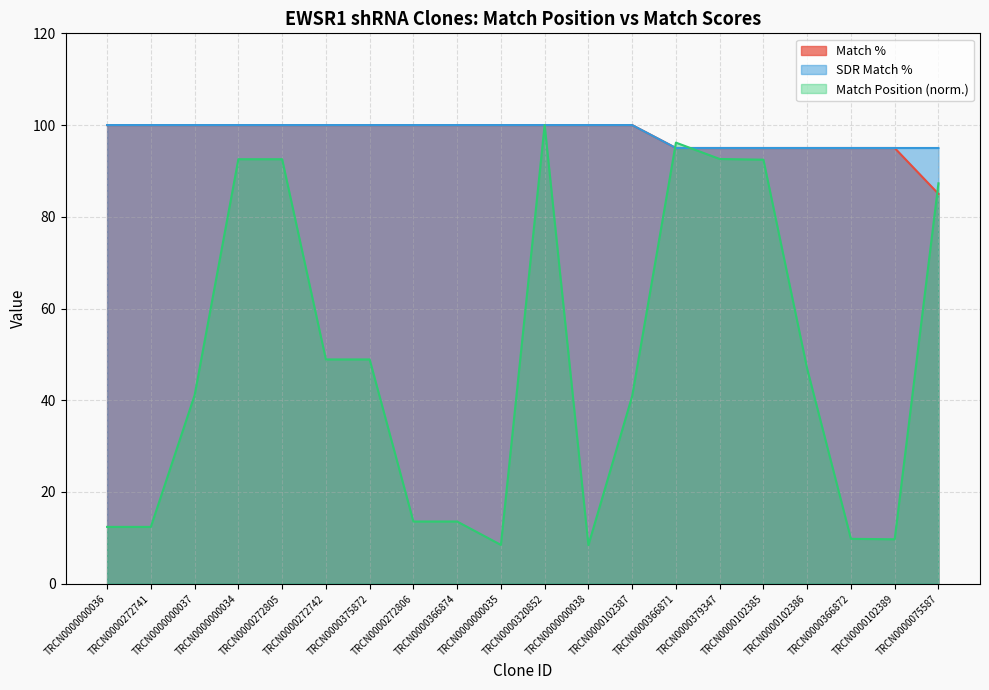

At which category is the sum across all series the highest?

TRCN0000320852